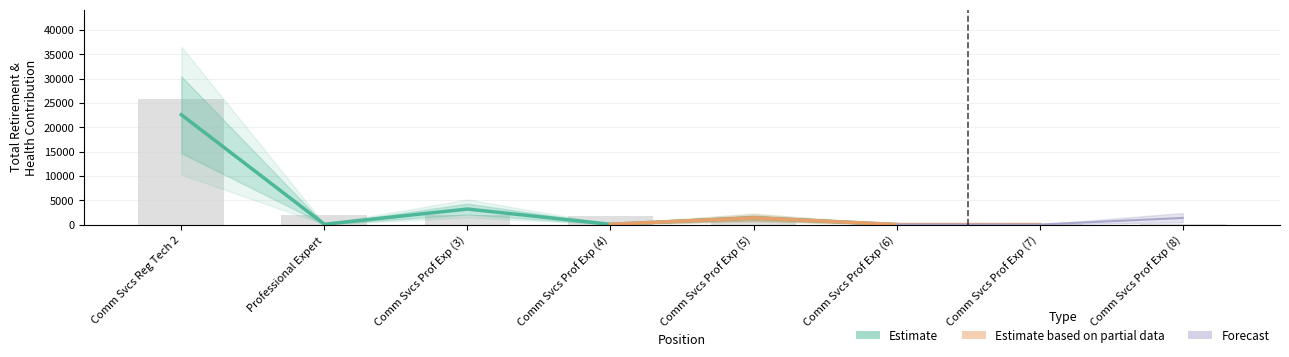

Does the chart contain any negative values?

No